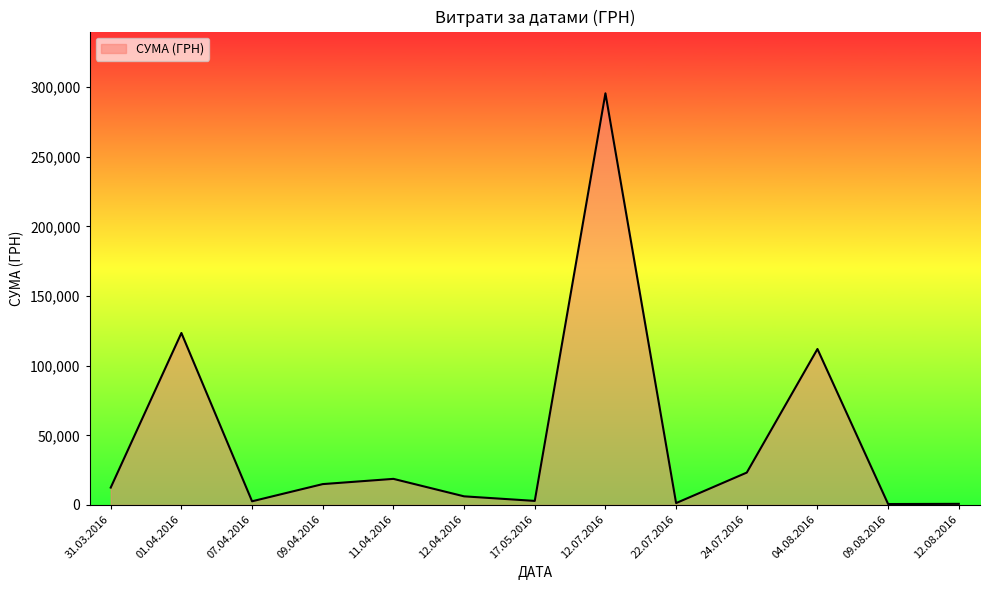

The value at 01.04.2016 is 123491.9. True or false?

True